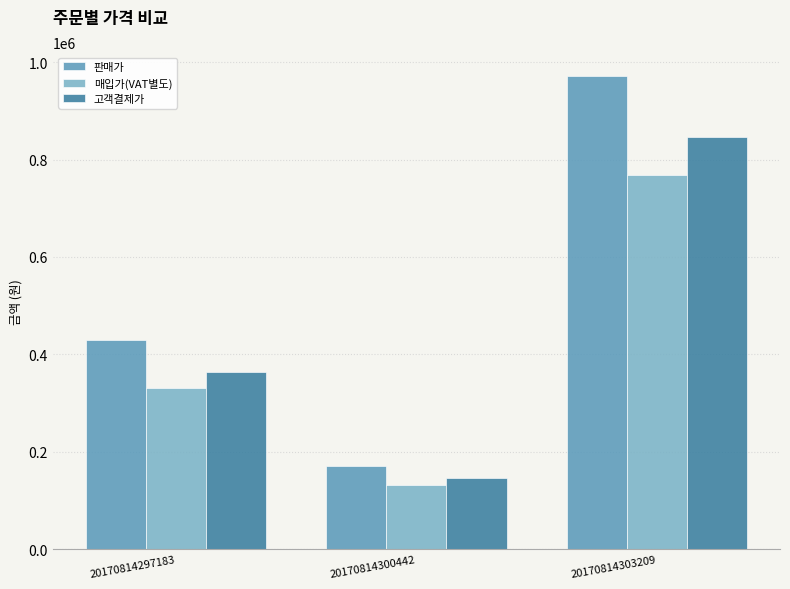

What is the sum of all 고객결제가 values?

1356405